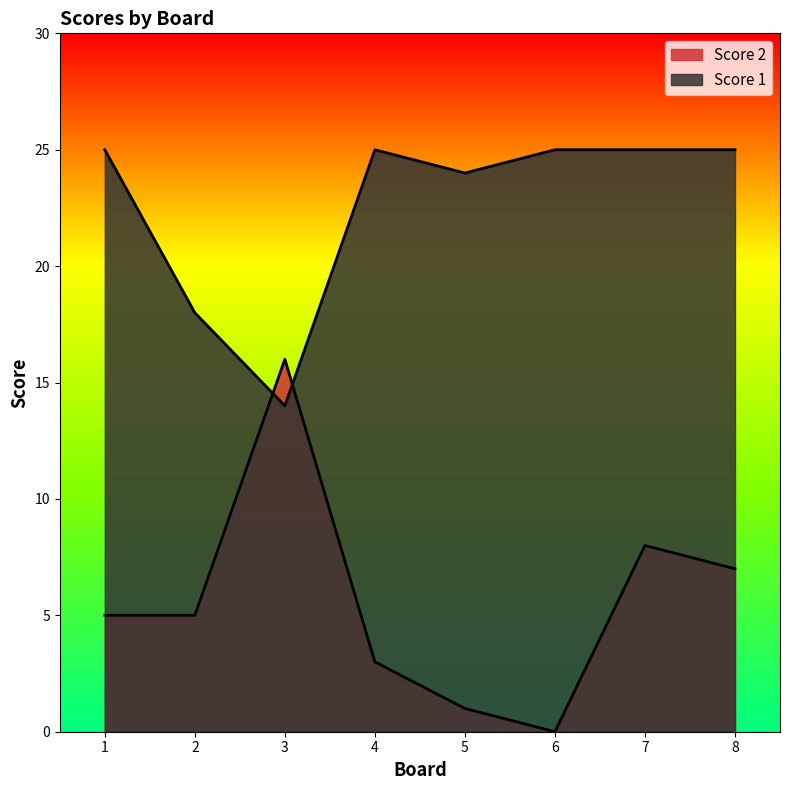

What is the difference between the second highest and minimum values in the Score 2 series?

8